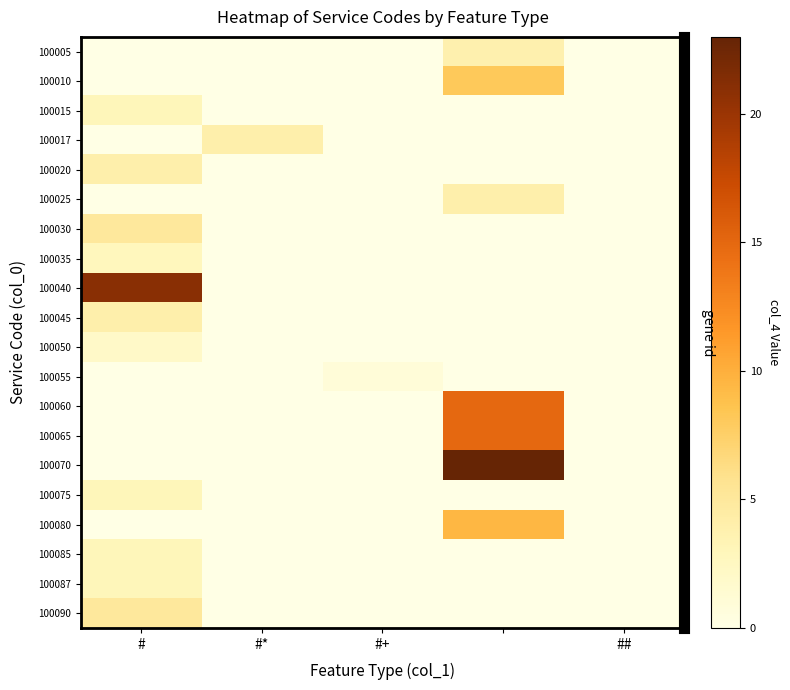

Count the number of categories in the chart.

5